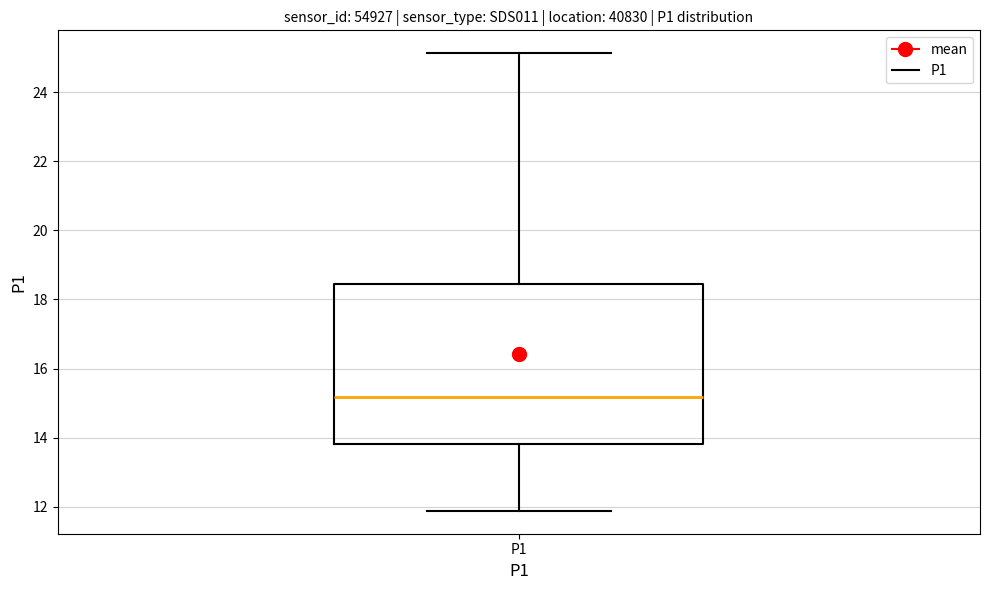

Where does the median line of the box for P1 sit on the y-axis? The values are not printed on the chart, so give them approximately, as read against the axis.

15.2